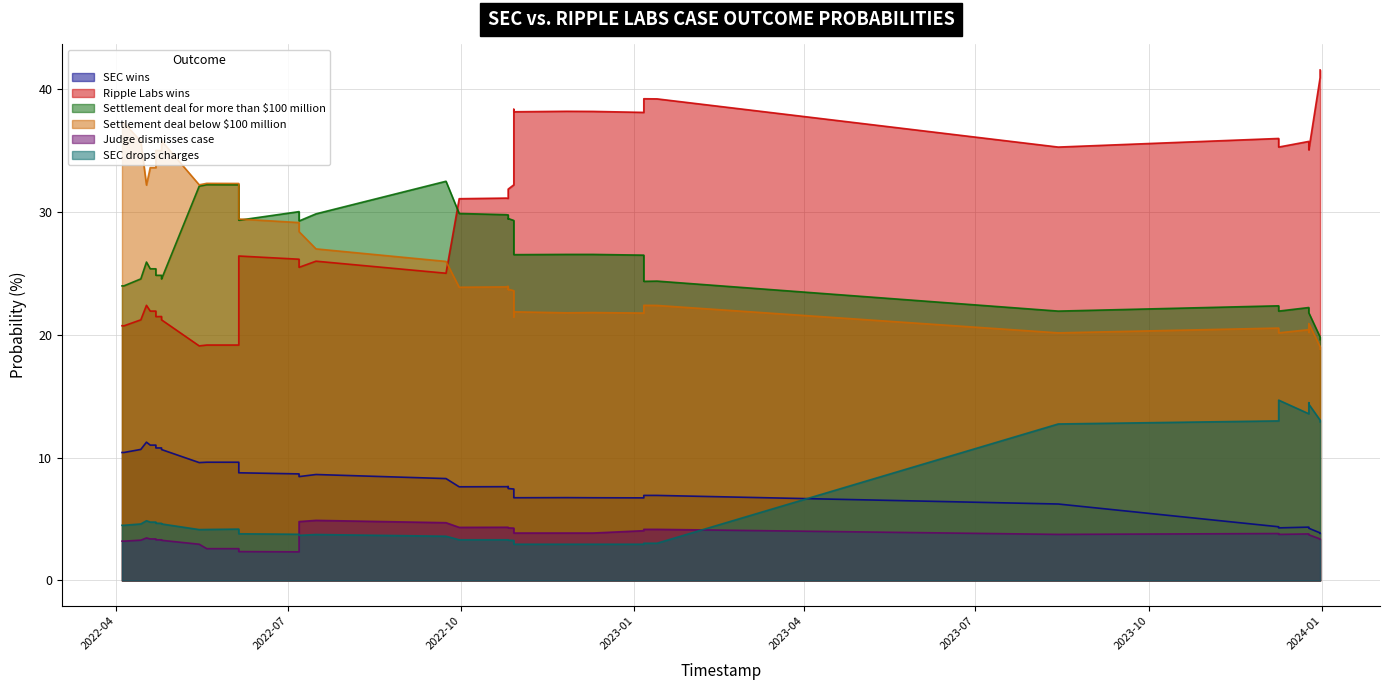

What is the difference between the Settlement deal below $100 million values at 4 and 17?

3.3